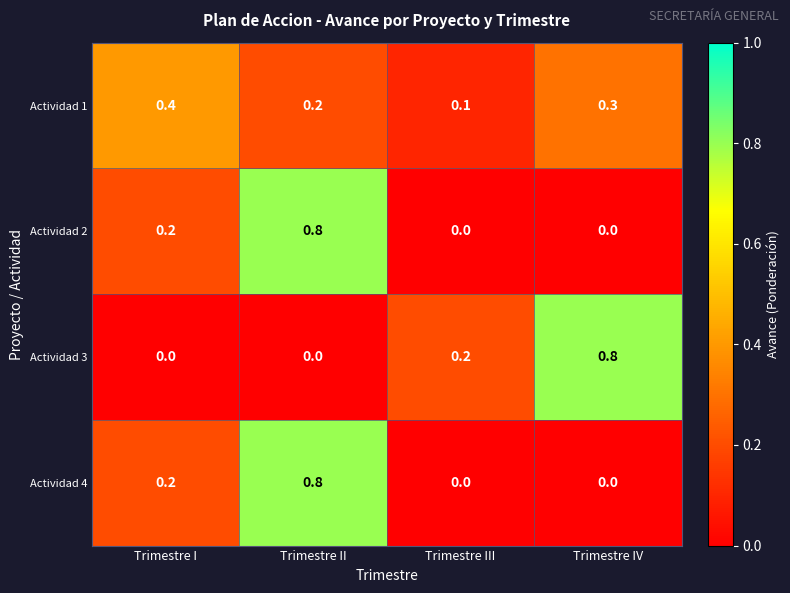

What is the difference between the highest and lowest values at Trimestre IV?

0.8